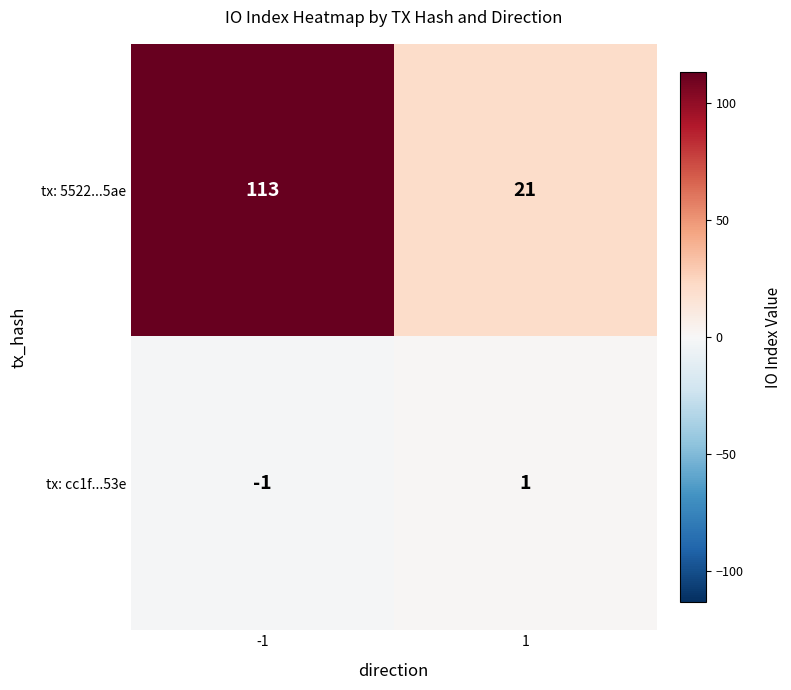

What is the maximum value shown in the chart?

113